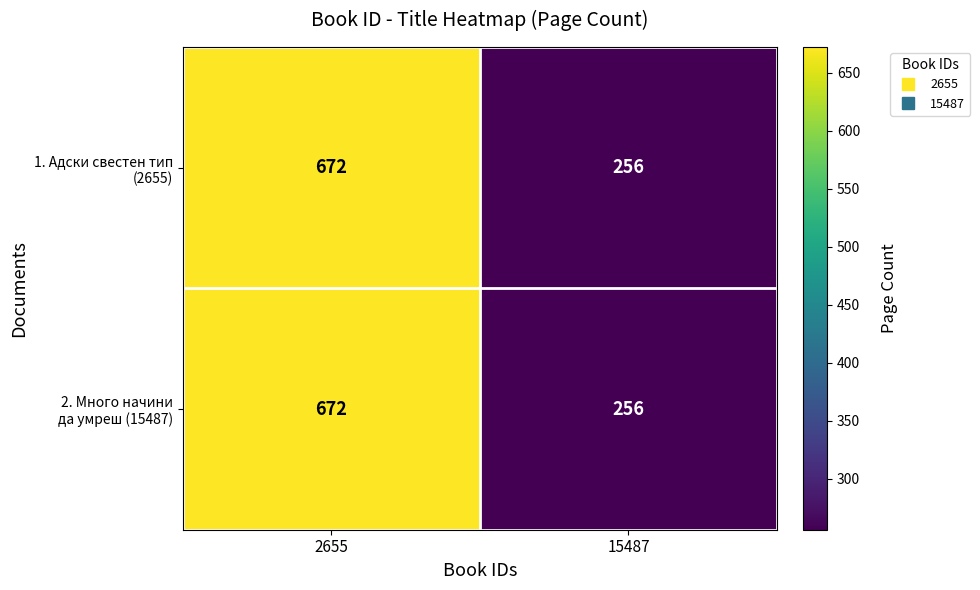

Which category has the highest value across all series?

2655